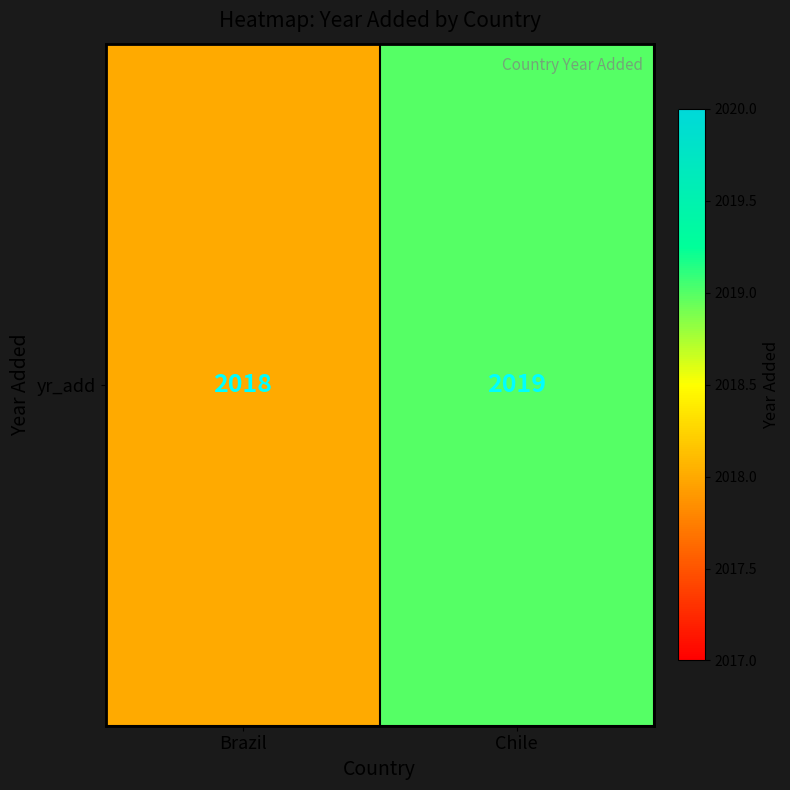

Rank the categories by value from lowest to highest.

Brazil, Chile